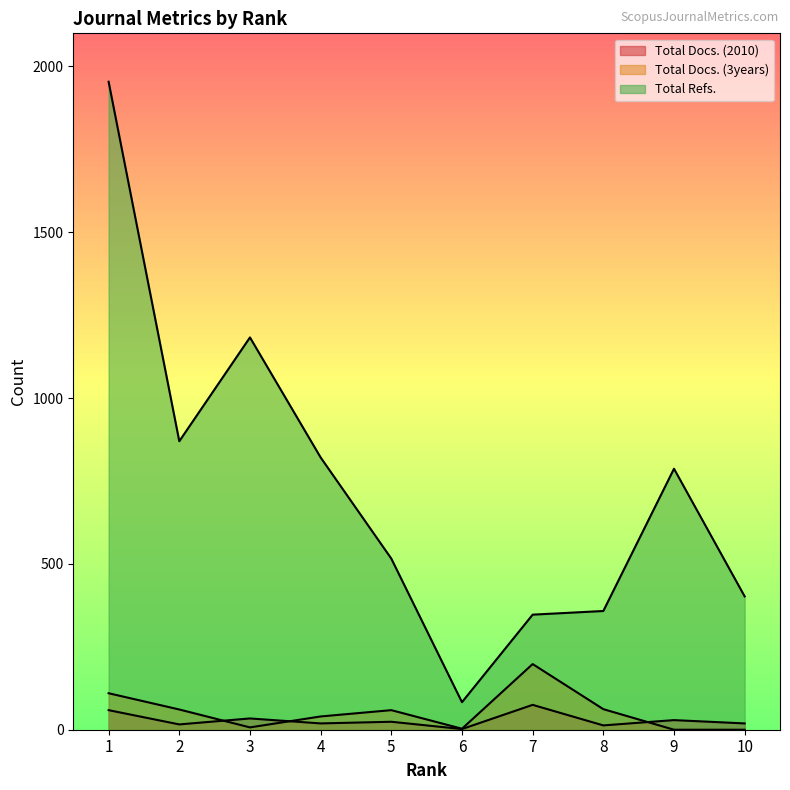

True or false: Total Docs. (2010) and Total Refs. cross at least once.

False